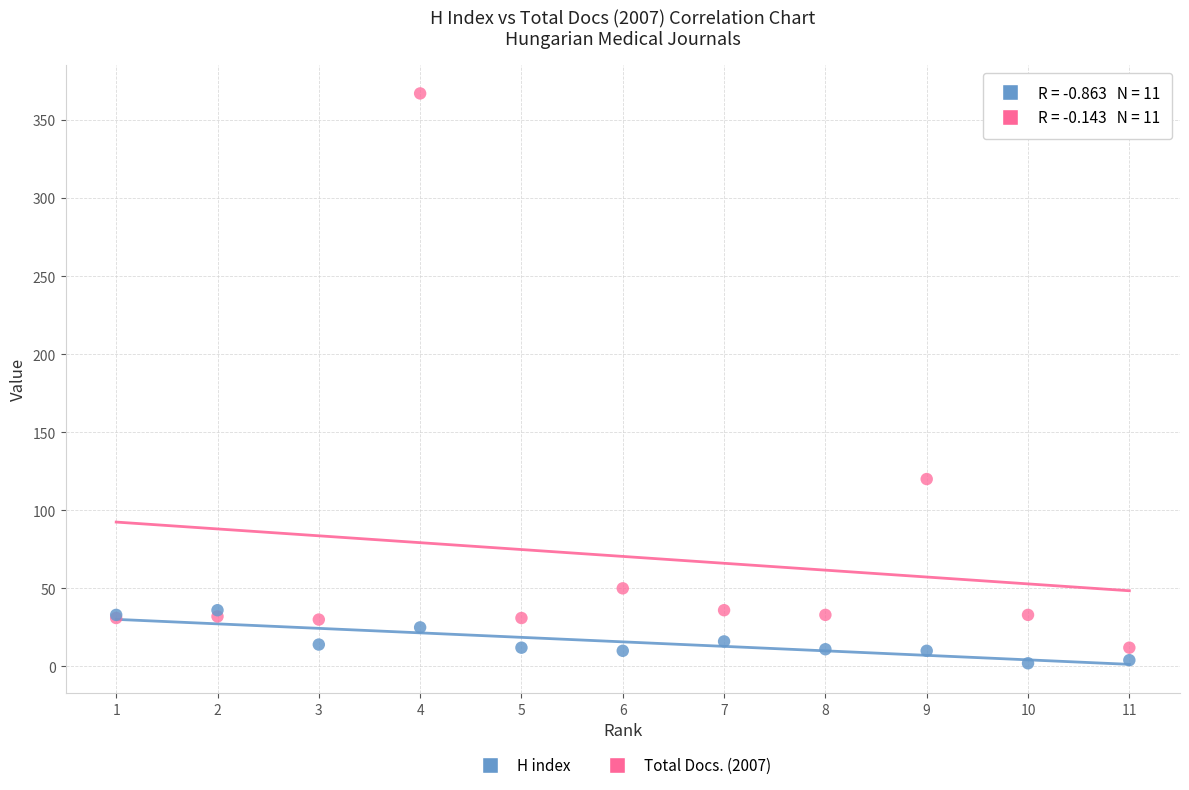

Across all series, what Y value is closest to 184?

120